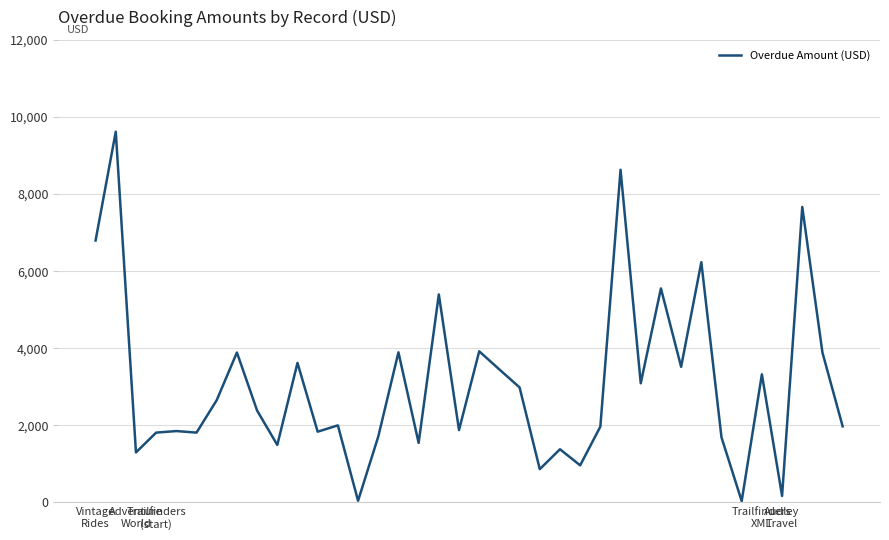

What is the greatest value displayed?

9618